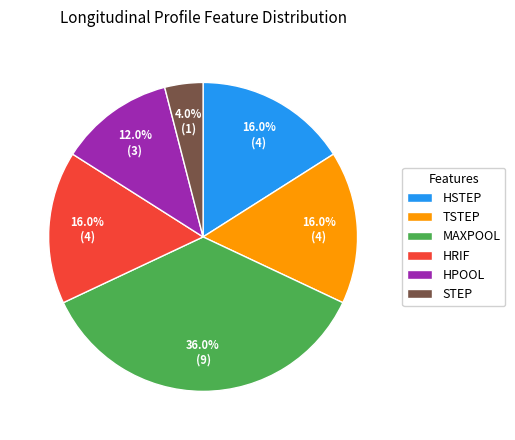

Does MAXPOOL represent more than half of the total?

No